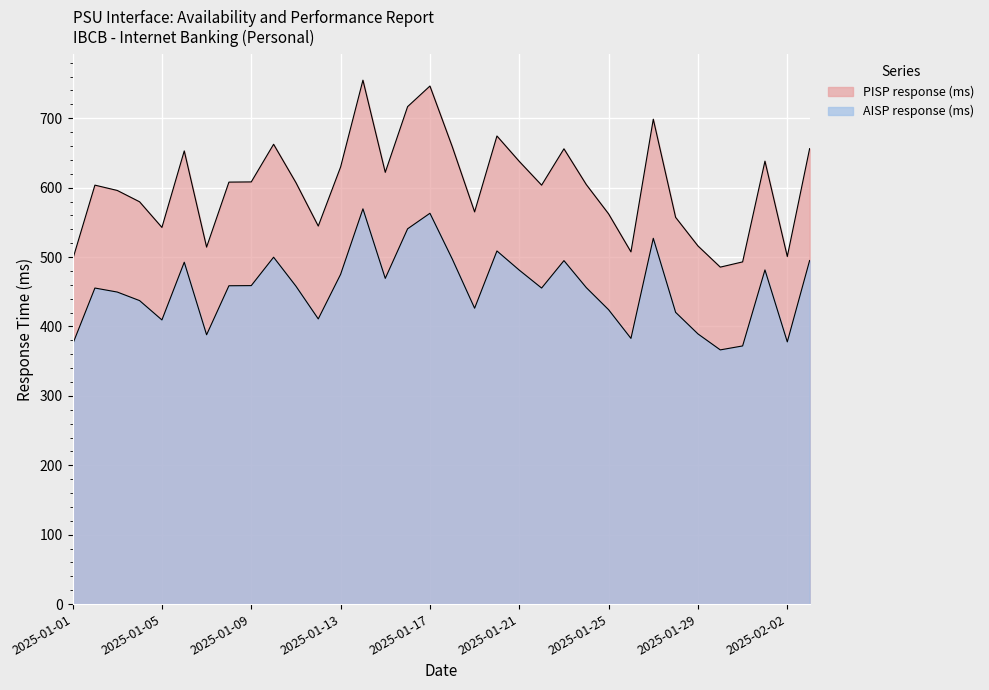

Which has a higher value, 2025-01-25 or 2025-01-12?

2025-01-25